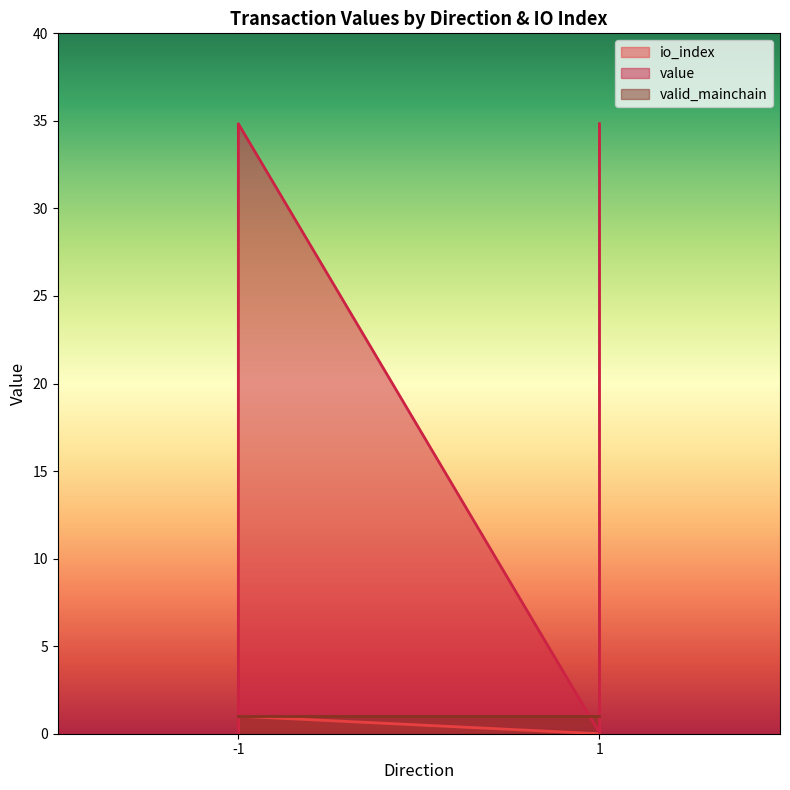

At how many categories does at least one series exceed 18?

2